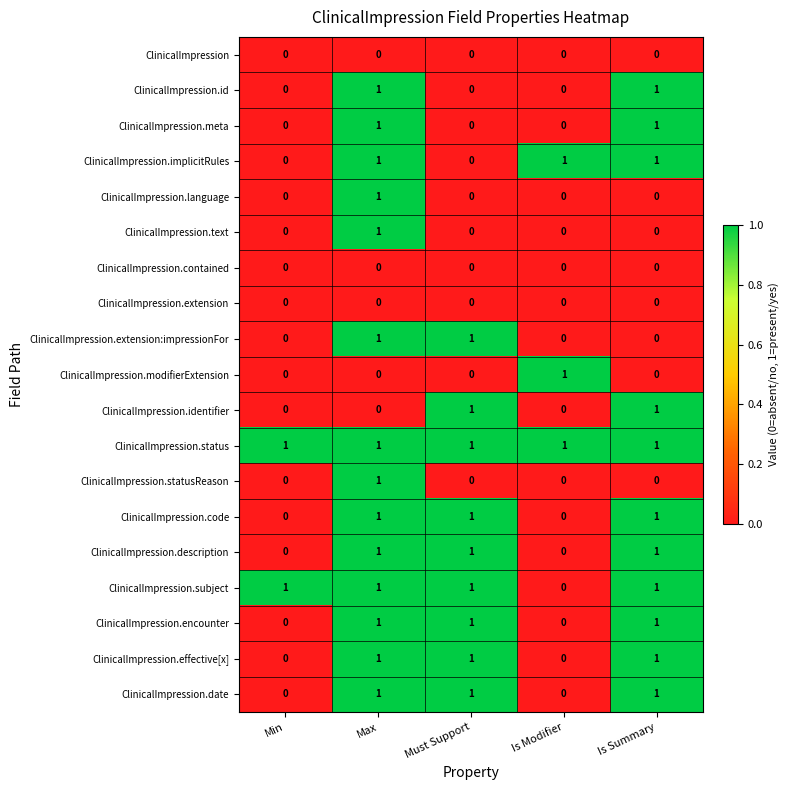

Is the value of ClinicalImpression.modifierExtension at Is Summary greater than the value of ClinicalImpression.status at Is Summary?

No